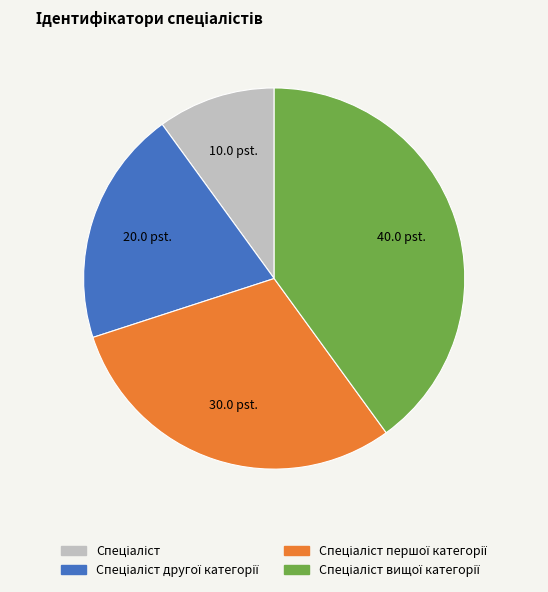

Does any single category account for the majority?

No